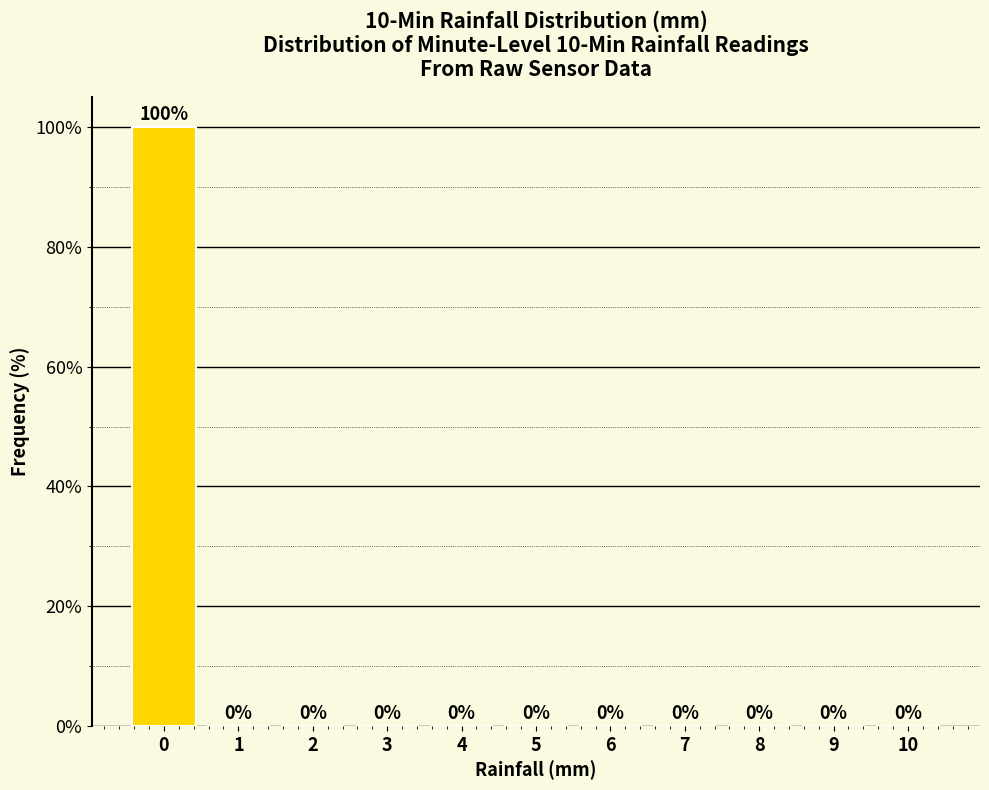

Reading left to right, transcribe this chart: for each bar, give the range it covers on the x-axis and its height.

-0.5 to 0.5: 100
0.5 to 1.5: 0
1.5 to 2.5: 0
2.5 to 3.5: 0
3.5 to 4.5: 0
4.5 to 5.5: 0
5.5 to 6.5: 0
6.5 to 7.5: 0
7.5 to 8.5: 0
8.5 to 9.5: 0
9.5 to 10.5: 0